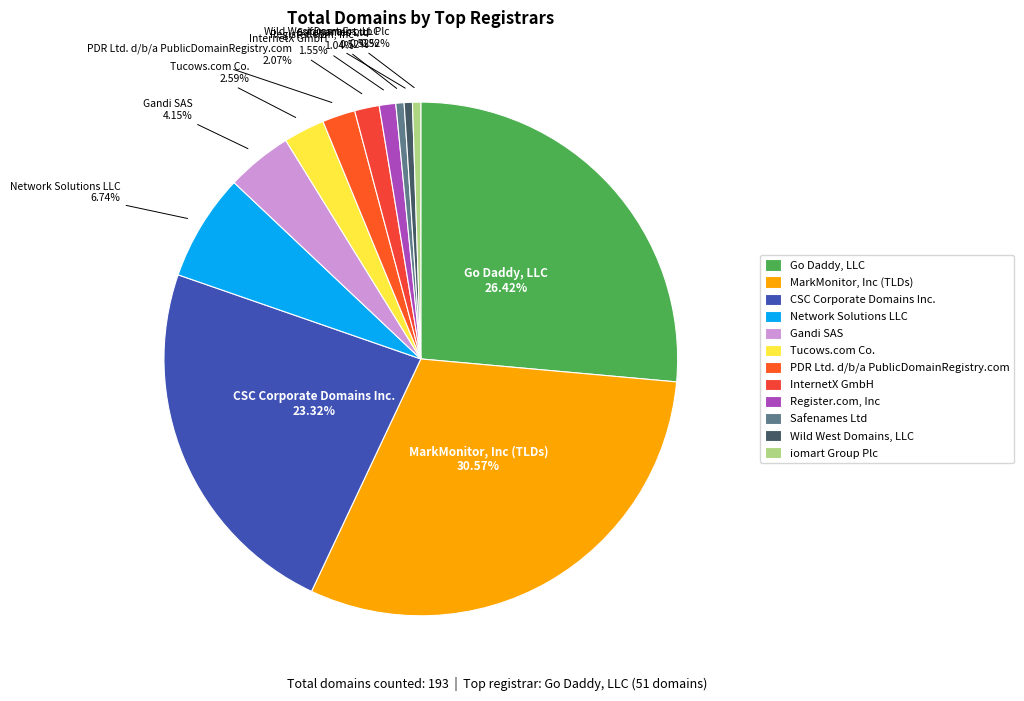

Which has a higher value, MarkMonitor, Inc (TLDs) or Register.com, Inc?

MarkMonitor, Inc (TLDs)